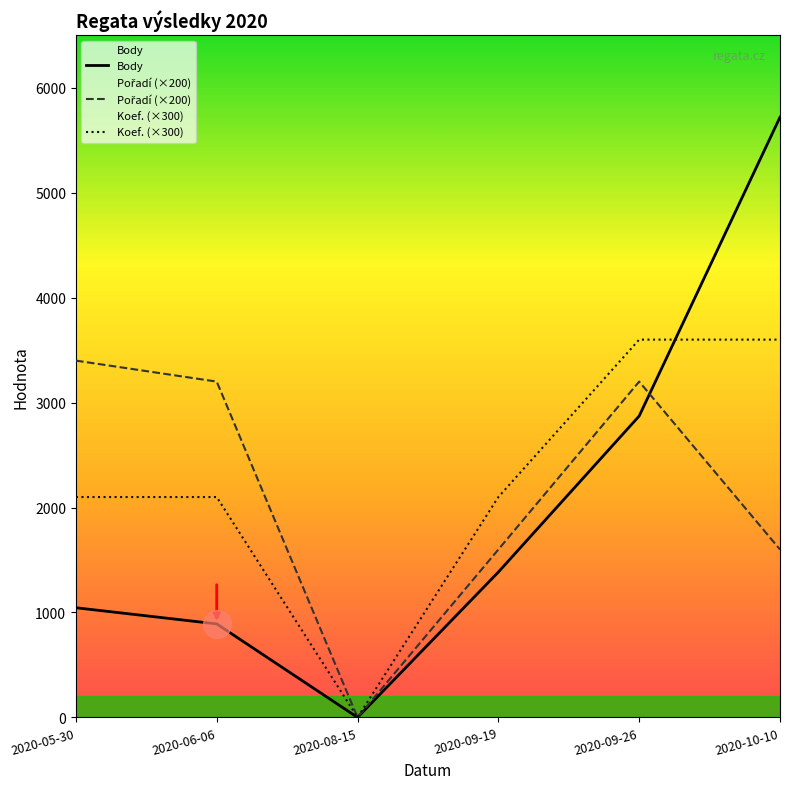

Which series has the largest total across all categories?

Koef. (×300)